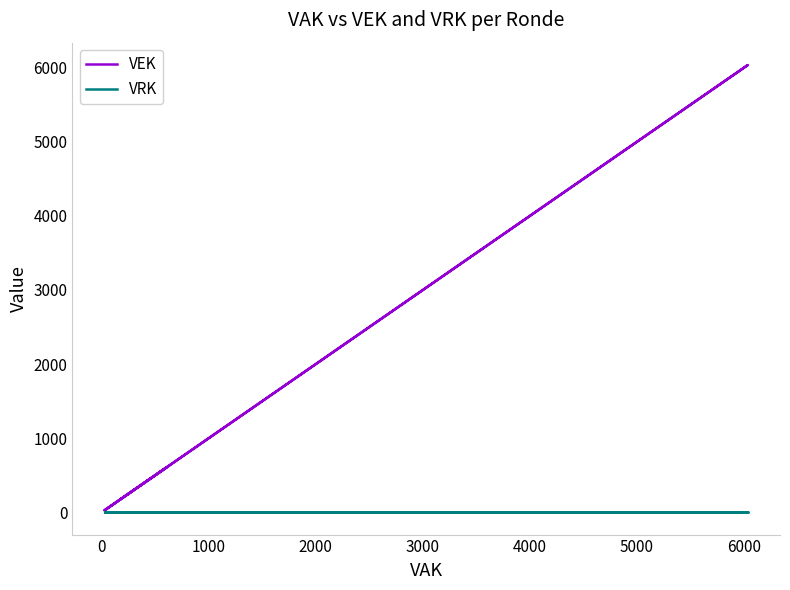

Does the chart display data point markers on the line(s)?

No